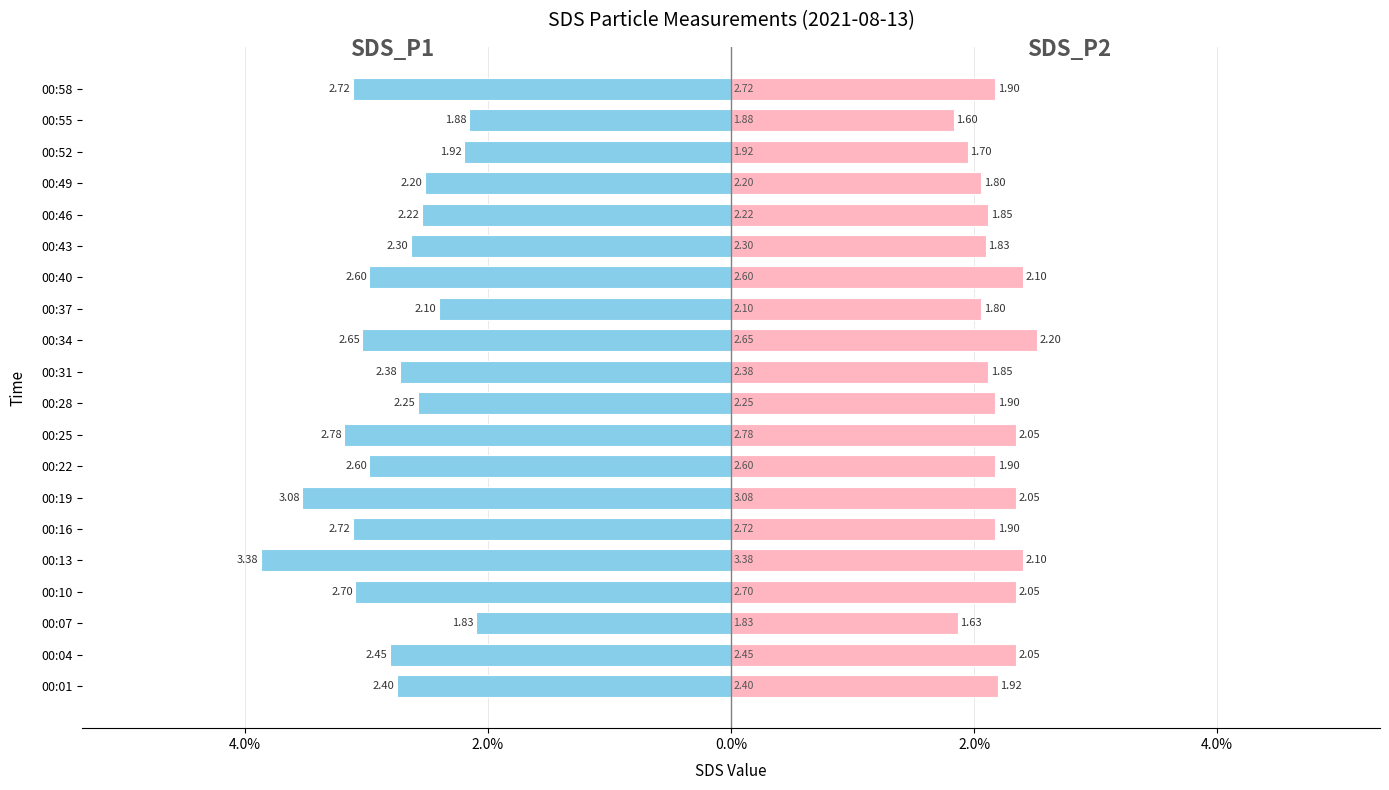

At how many categories does at least one series exceed 0?

20